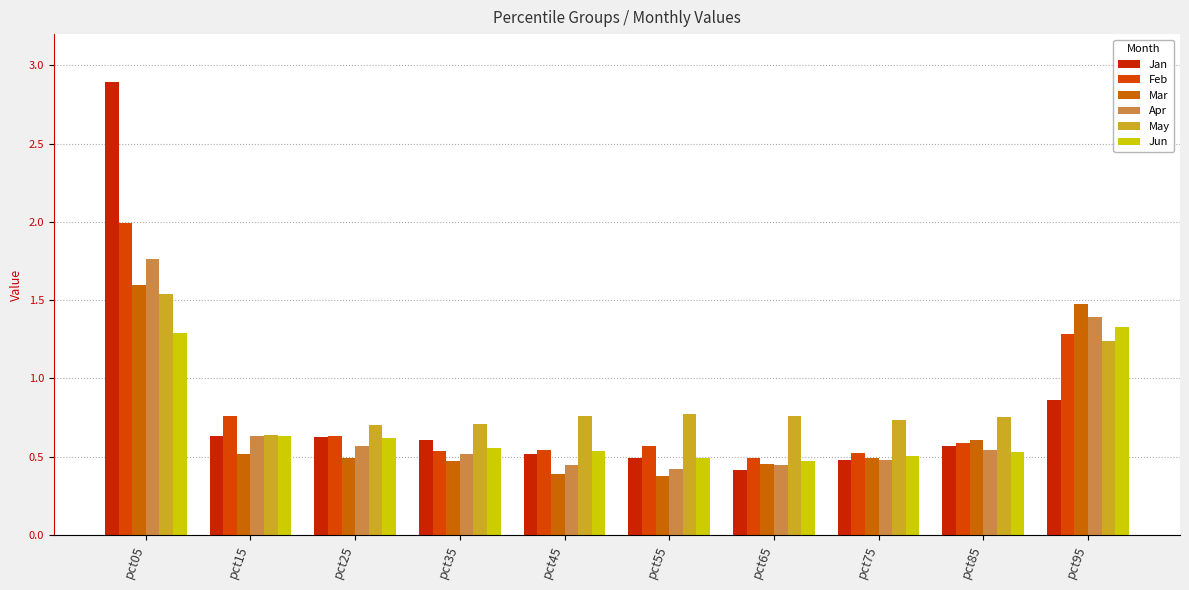

How many categories are shown in the chart?

10